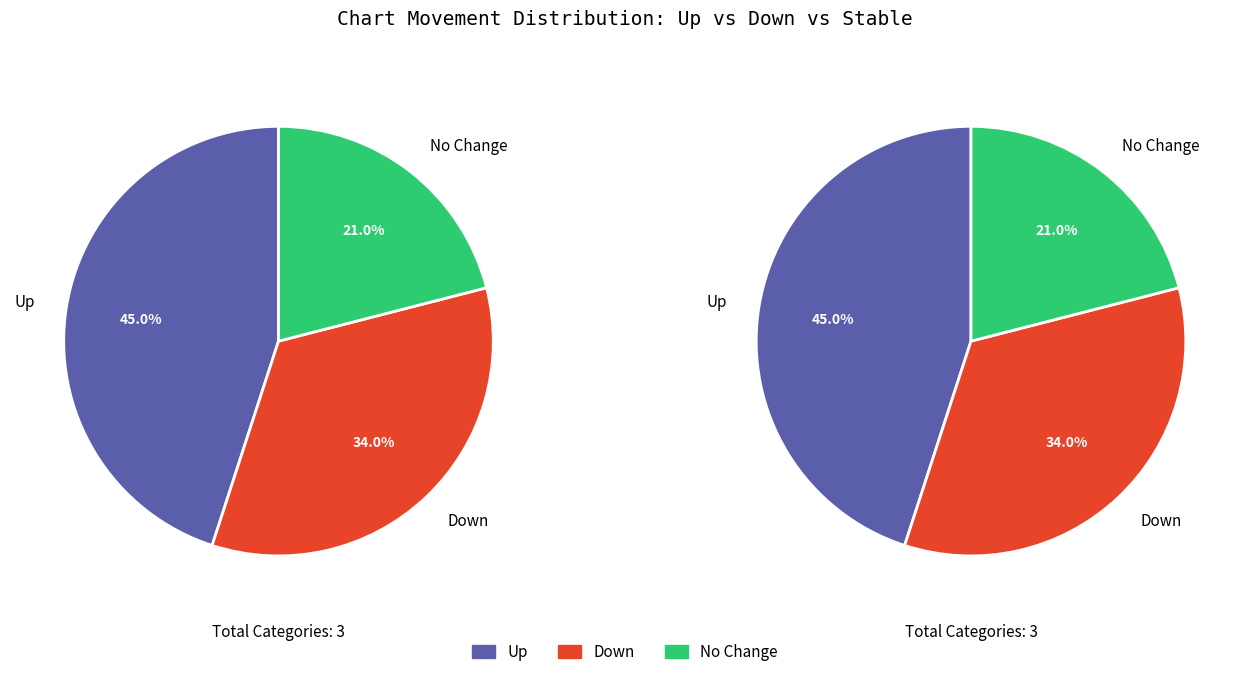

Count the number of slices in the pie.

3